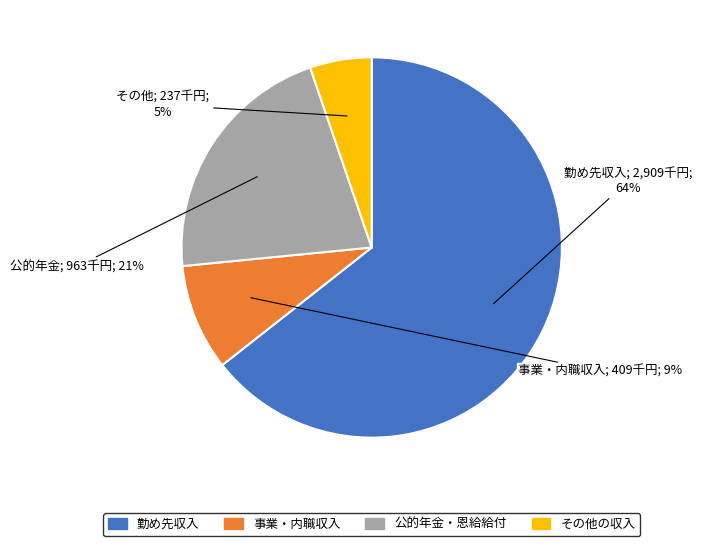

How many slices are in this pie chart?

4